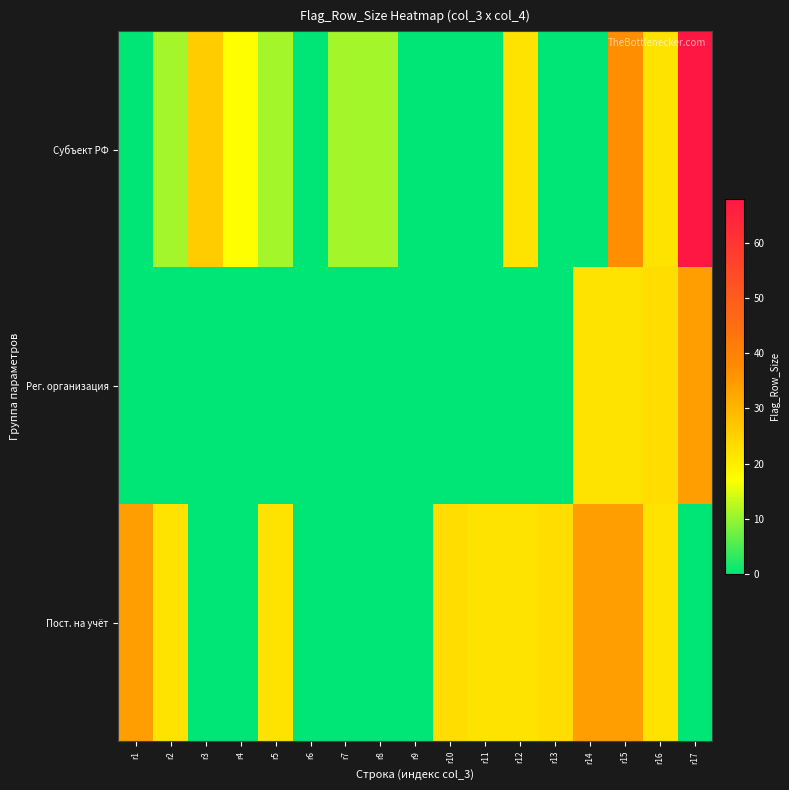

Reading left to right, what are all the values shown in this chart?

Субъект РФ: r1=0	r2=11	r3=26	r4=17	r5=11	r6=0	r7=11	r8=11	r9=0	r10=0	r11=0	r12=22	r13=0	r14=0	r15=37	r16=22	r17=68
Рег. организация: r1=0	r2=0	r3=0	r4=0	r5=0	r6=0	r7=0	r8=0	r9=0	r10=0	r11=0	r12=0	r13=0	r14=22	r15=22	r16=23	r17=34
Пост. на учёт: r1=34	r2=22	r3=0	r4=0	r5=22	r6=0	r7=0	r8=0	r9=0	r10=23	r11=22	r12=22	r13=23	r14=34	r15=34	r16=22	r17=0